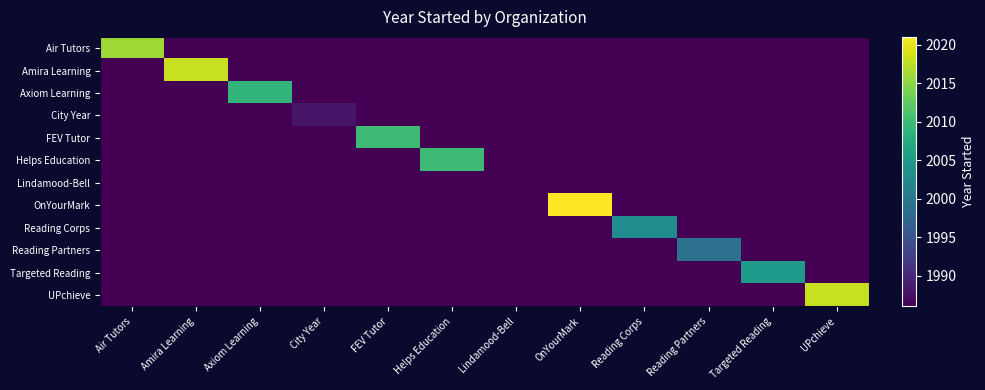

What is the total value across all series at Reading Corps?

23849